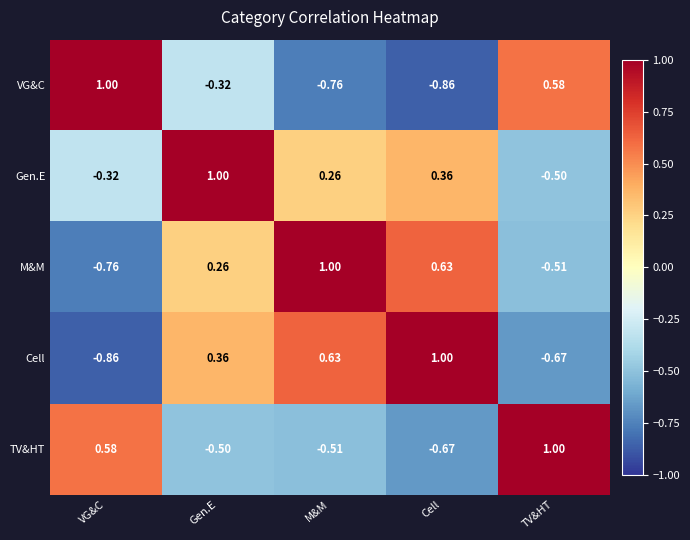

Is the value of Gen.E at M&M greater than the value of Cell at VG&C?

Yes